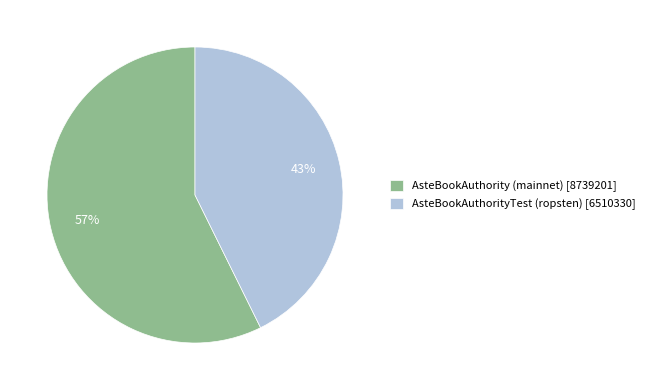

Is it true that AsteBookAuthority (mainnet) is 57% of the pie?

True